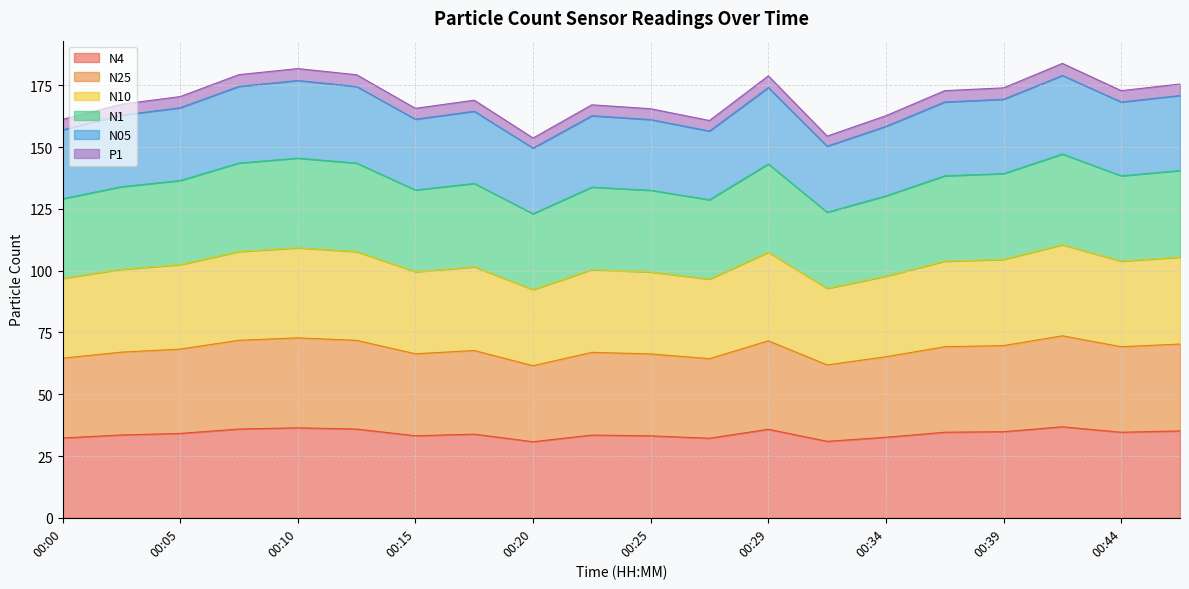

At which category does P1 reach its first local peak?

00:10